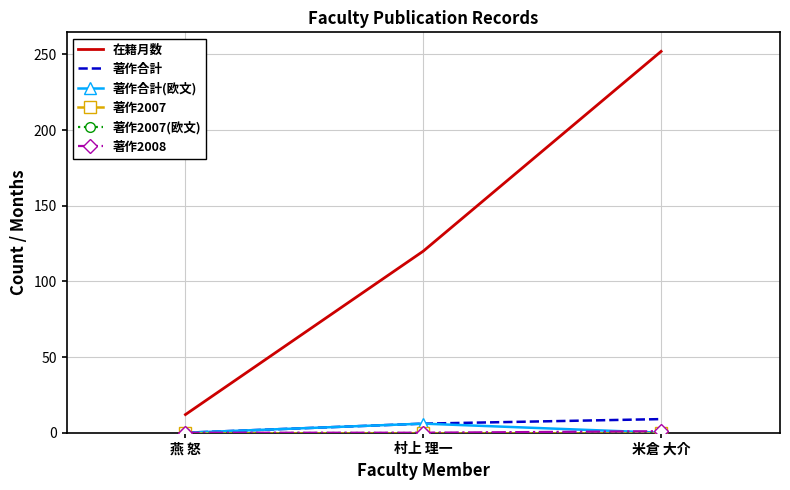

Count the 著作合計(欧文) values in the range 0 to 6.

3